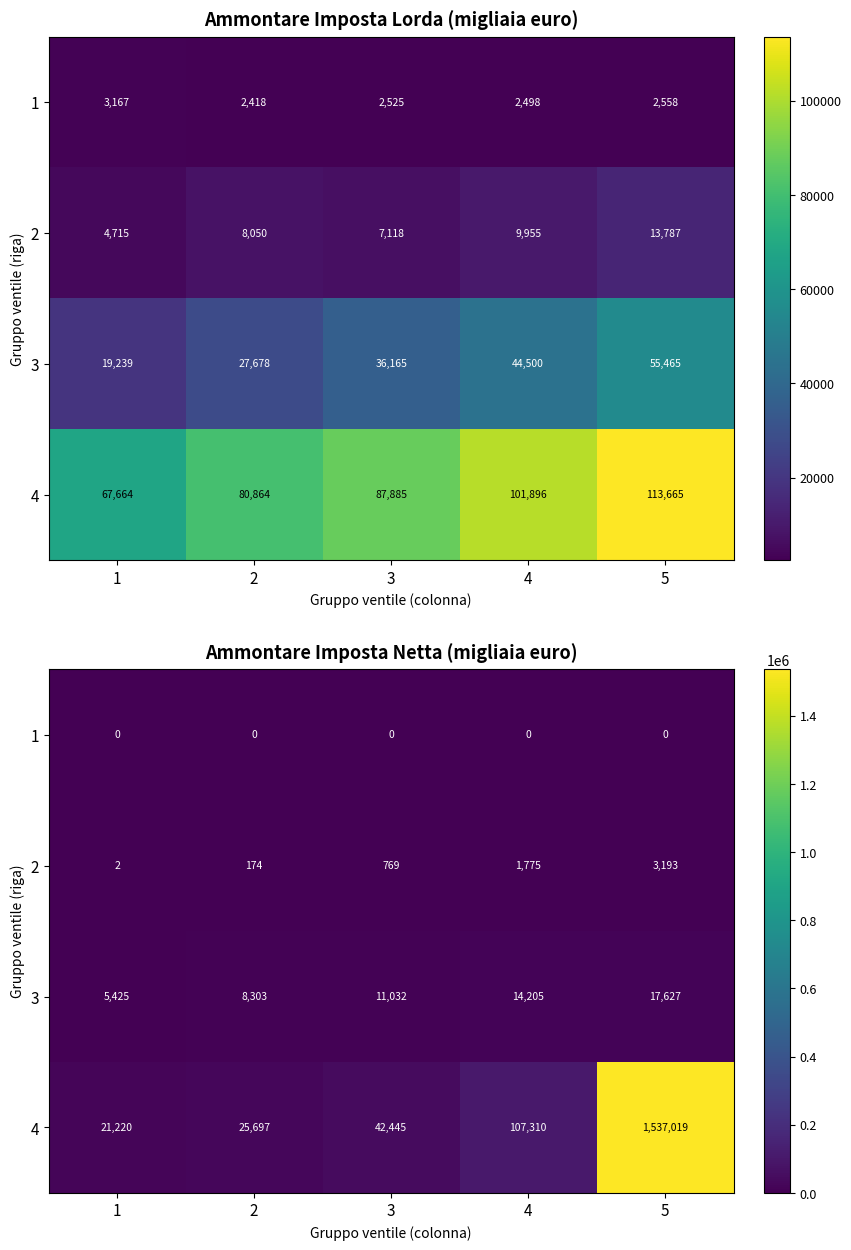

Is the value of 4 at 2 greater than the value of 2 at 3?

Yes